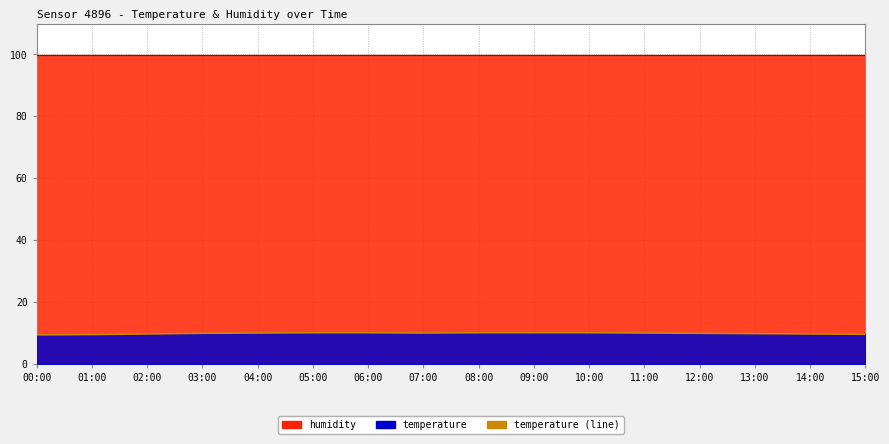

Approximately how many times larger is the value at 15:00 compared to 03:00?

1.0